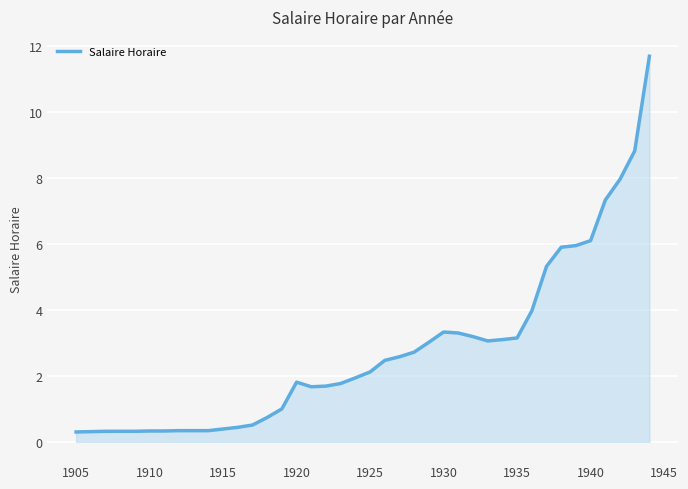

How many categories are shown in the chart?

40